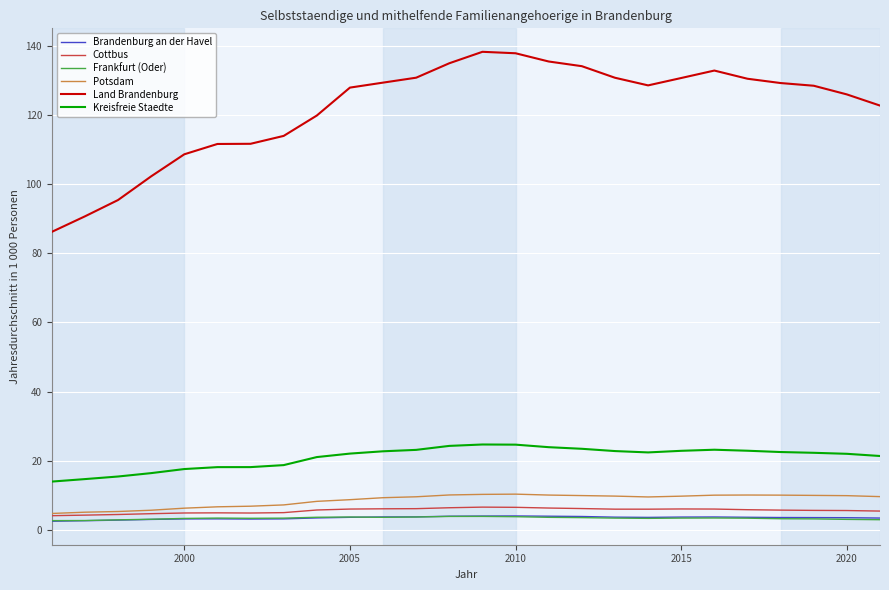

Which series has the largest total across all categories?

Land Brandenburg